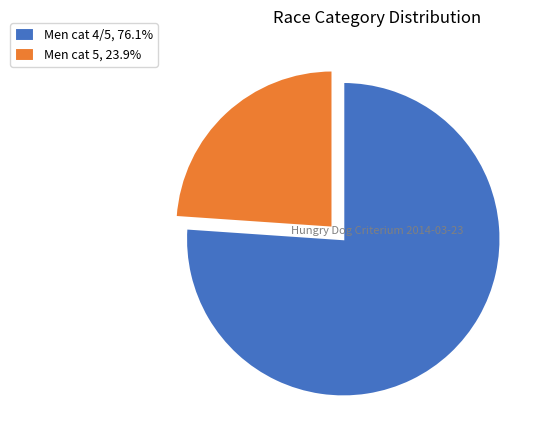

How many slices are in this pie chart?

2